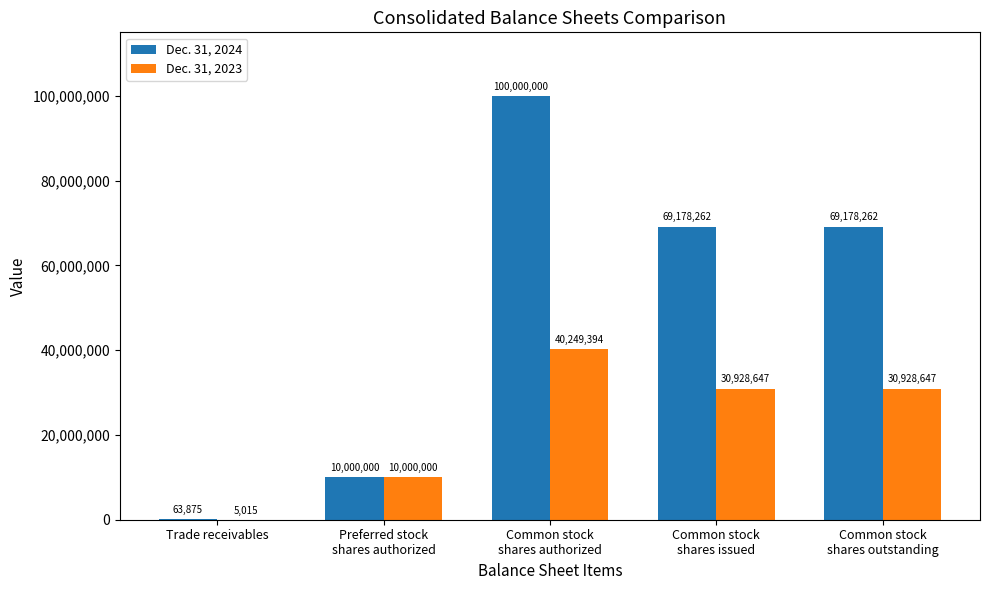

The Dec. 31, 2023 series shows 5015 at Trade receivables. True or false?

True